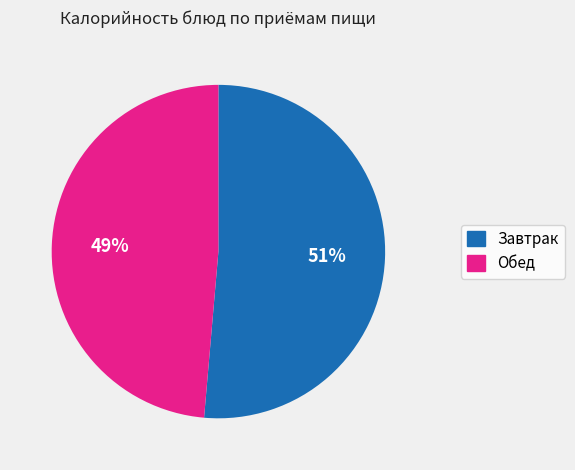

Is there a majority slice in this chart?

Yes